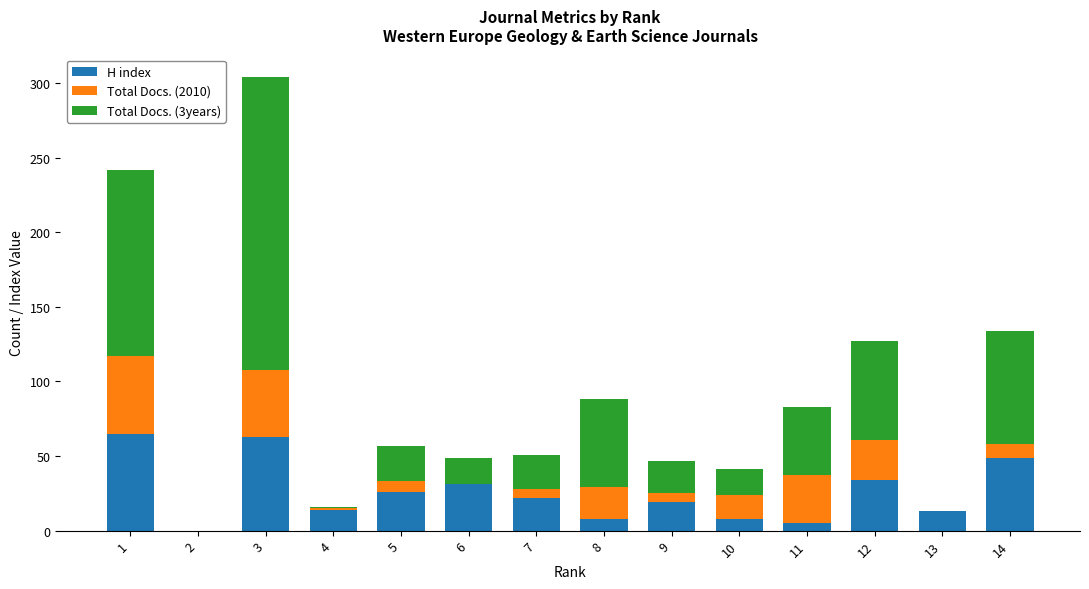

At which category is the sum across all series the highest?

3